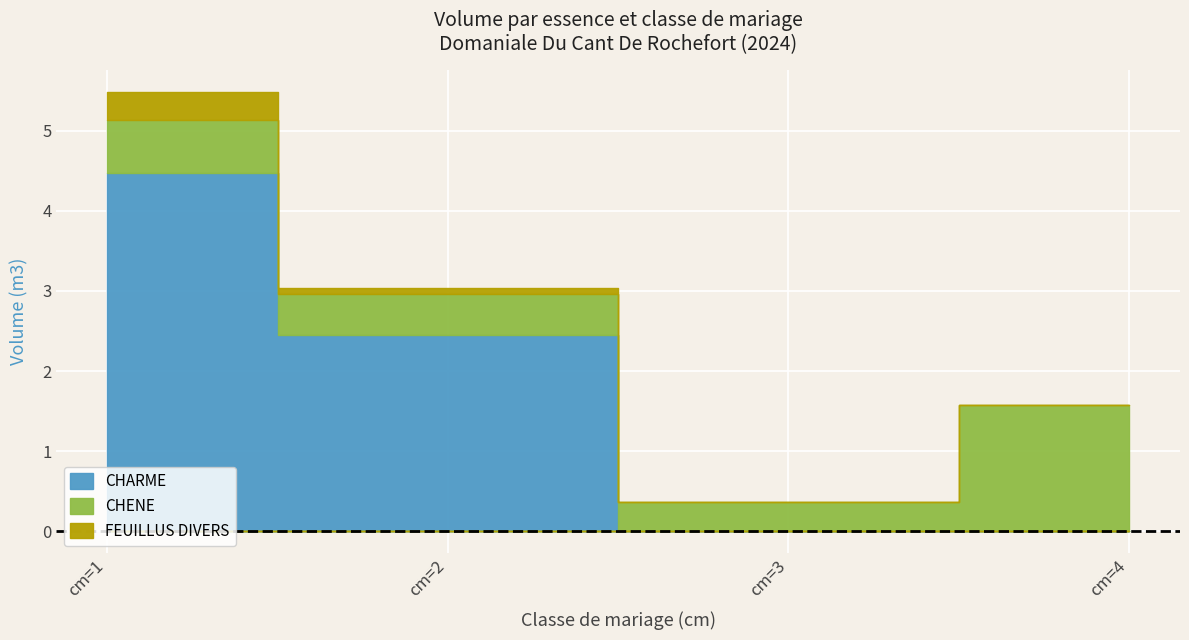

How many lines are shown in the chart?

3